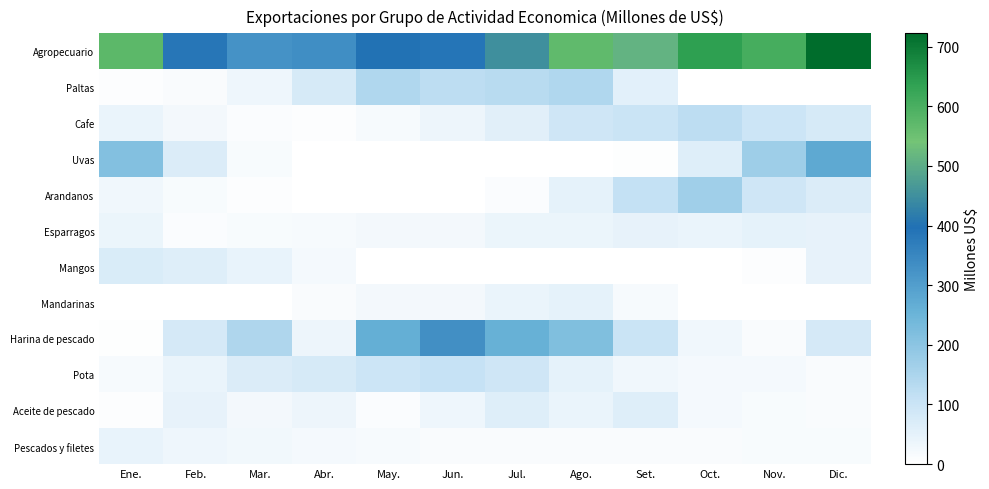

Count the number of data series in this chart.

12